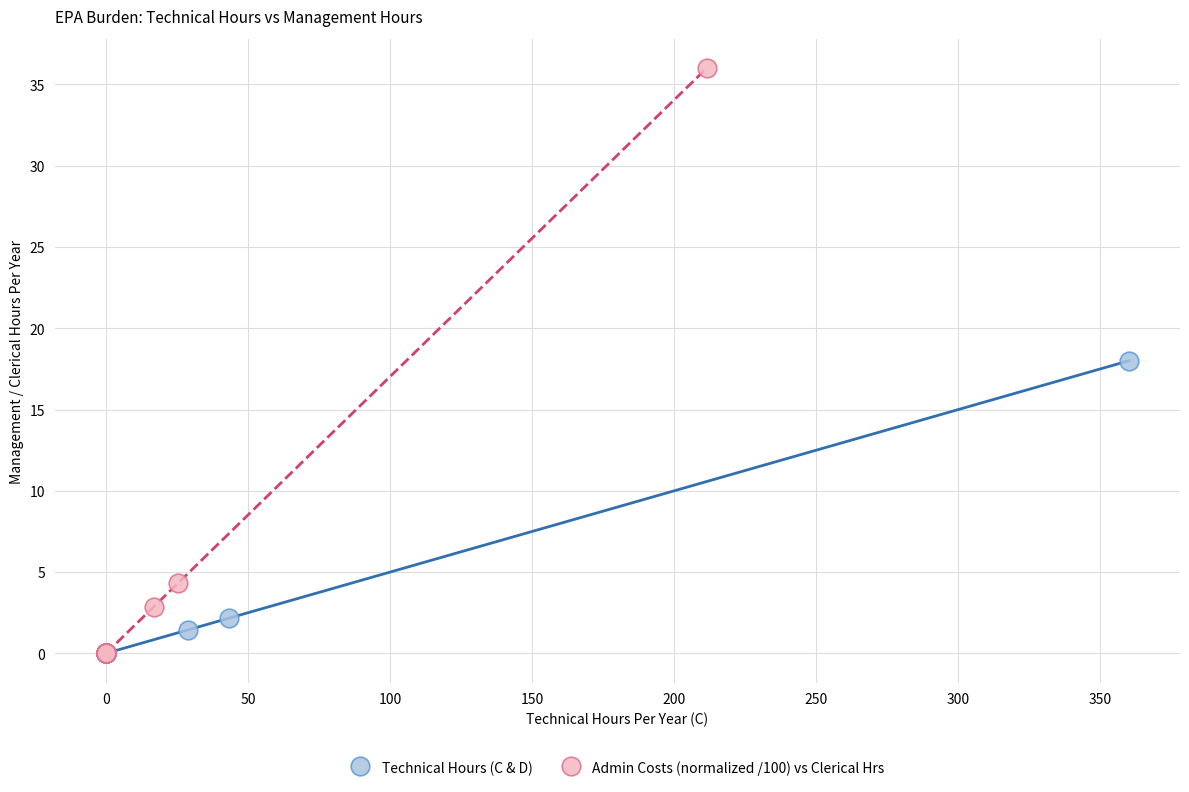

Which series has the widest spread of Y values?

Admin Costs (normalized /100) vs Clerical Hrs